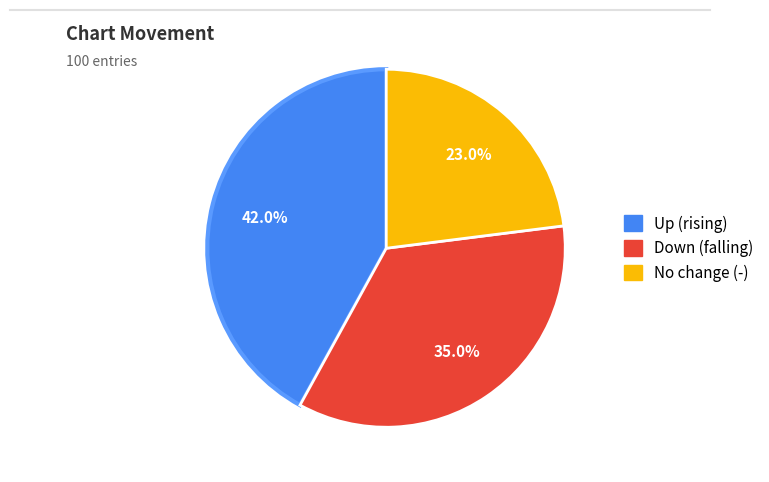

What is the largest slice in the pie chart?

Up (rising)